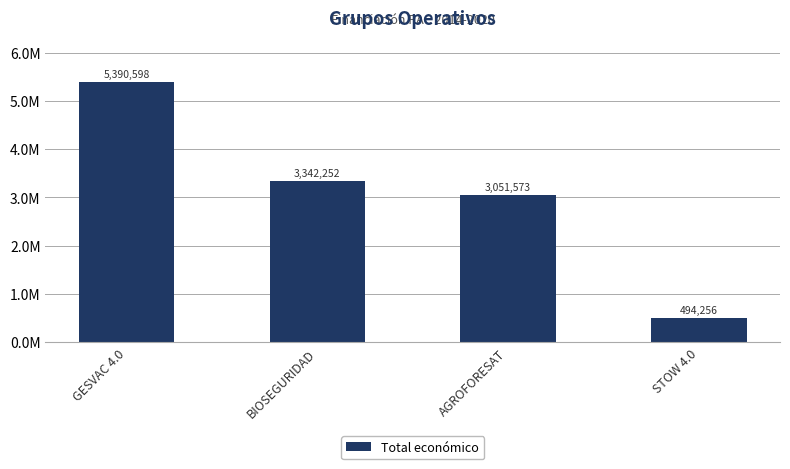

Does the chart contain any negative values?

No